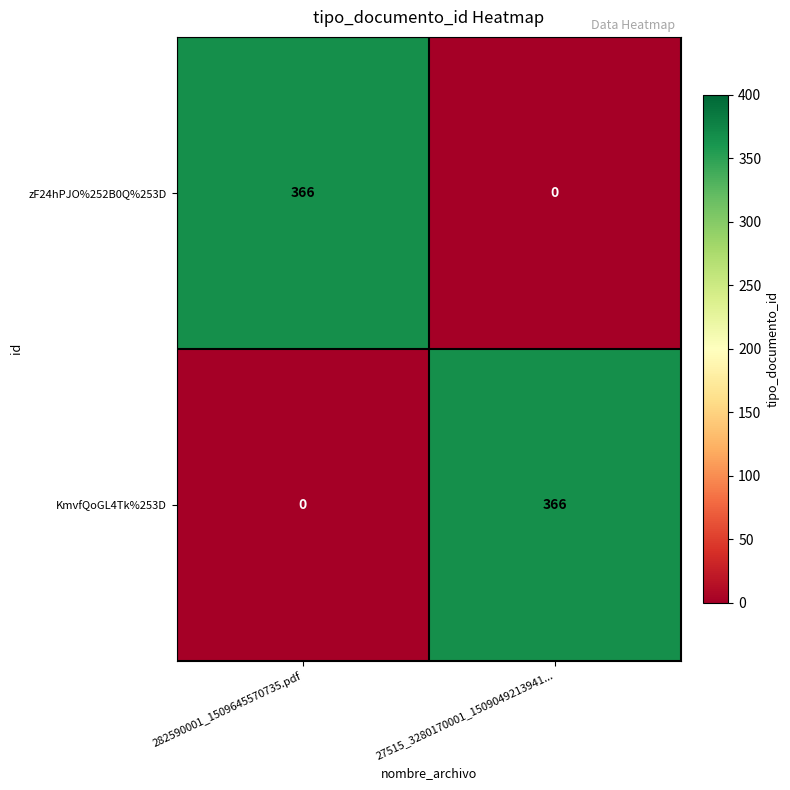

Which category has the lowest value in the zF24hPJO%252B0Q%253D series?

27515_3280170001_1509049213941...